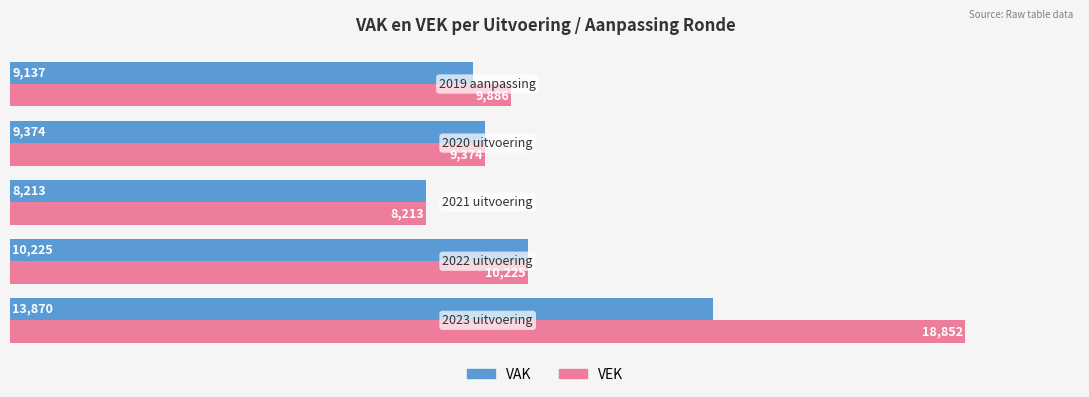

How many values in the VAK series are below 9374?

2